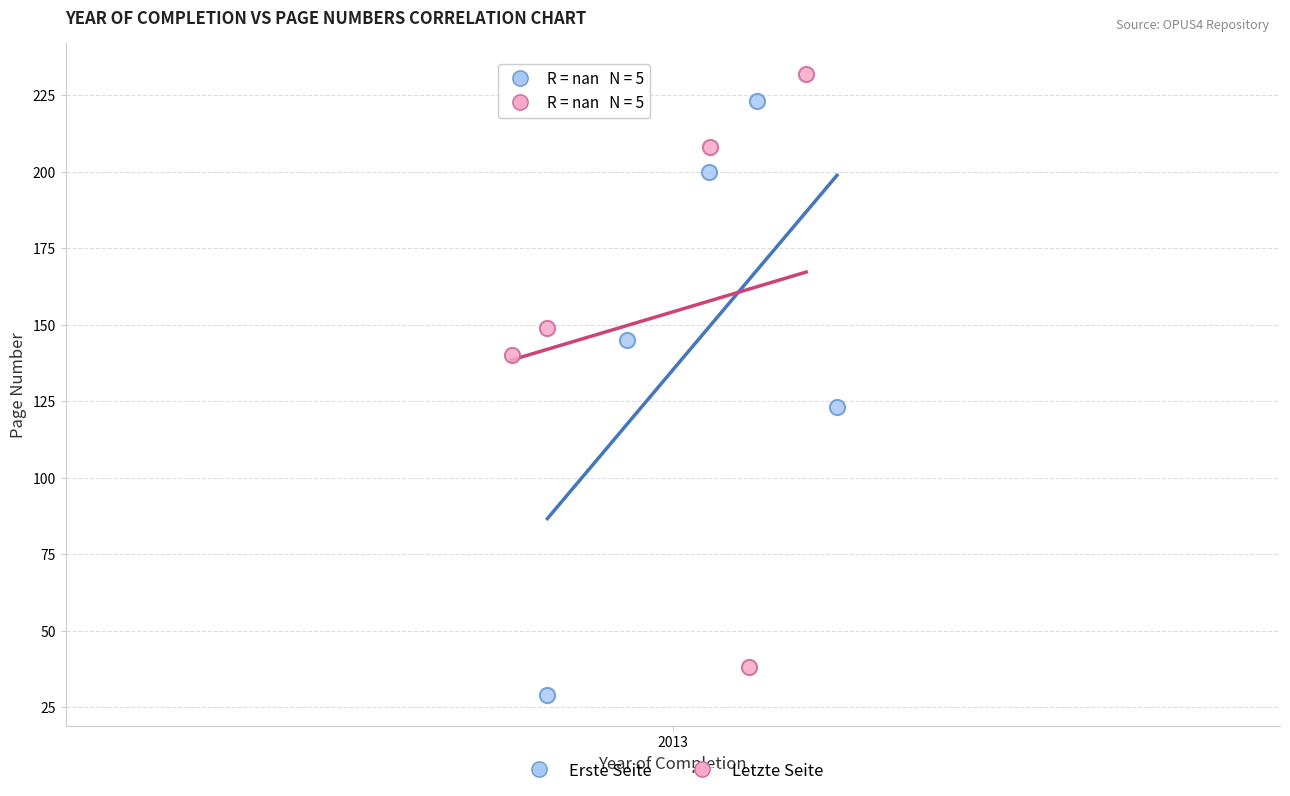

What are all the series names shown in the legend?

Erste Seite, Letzte Seite